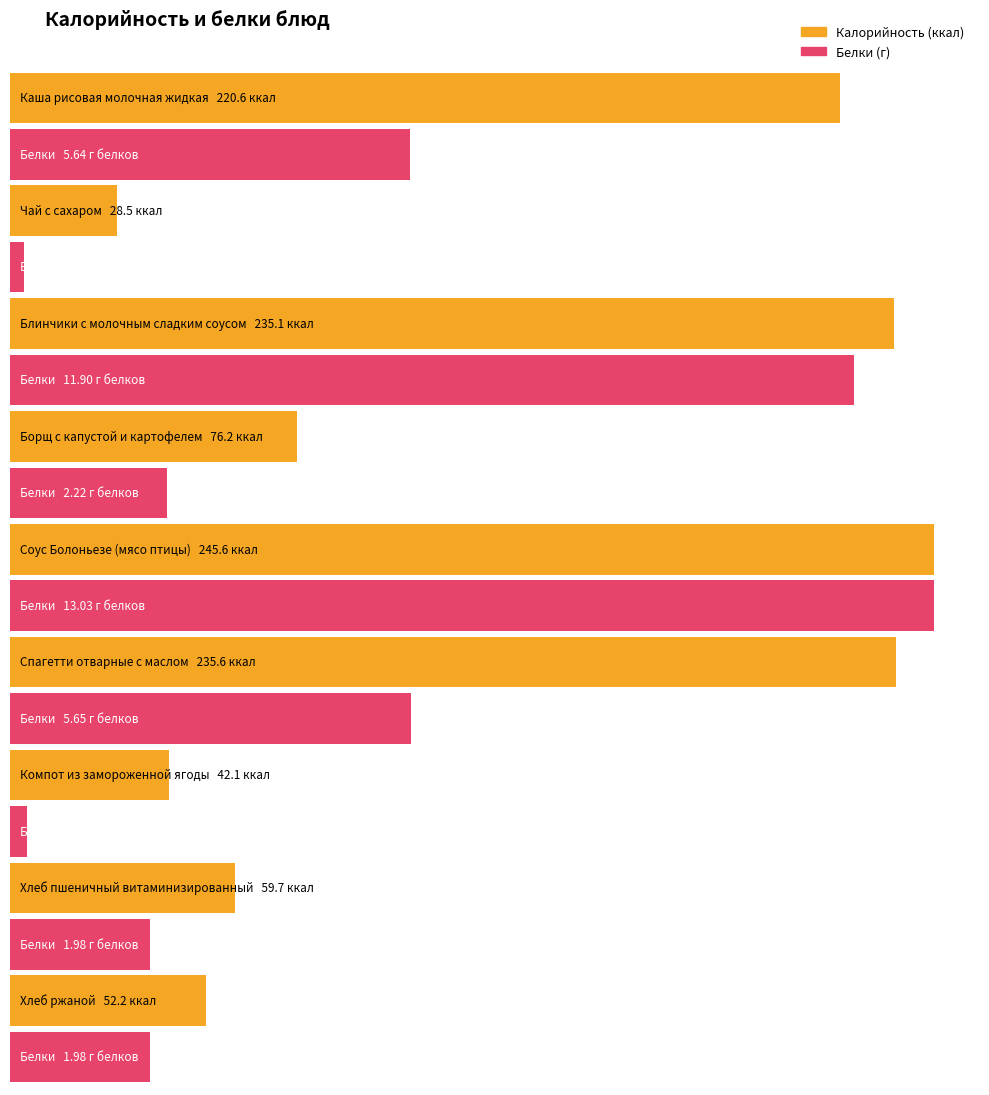

Rank the series by their average value, from highest to lowest.

Калорийность, Белки